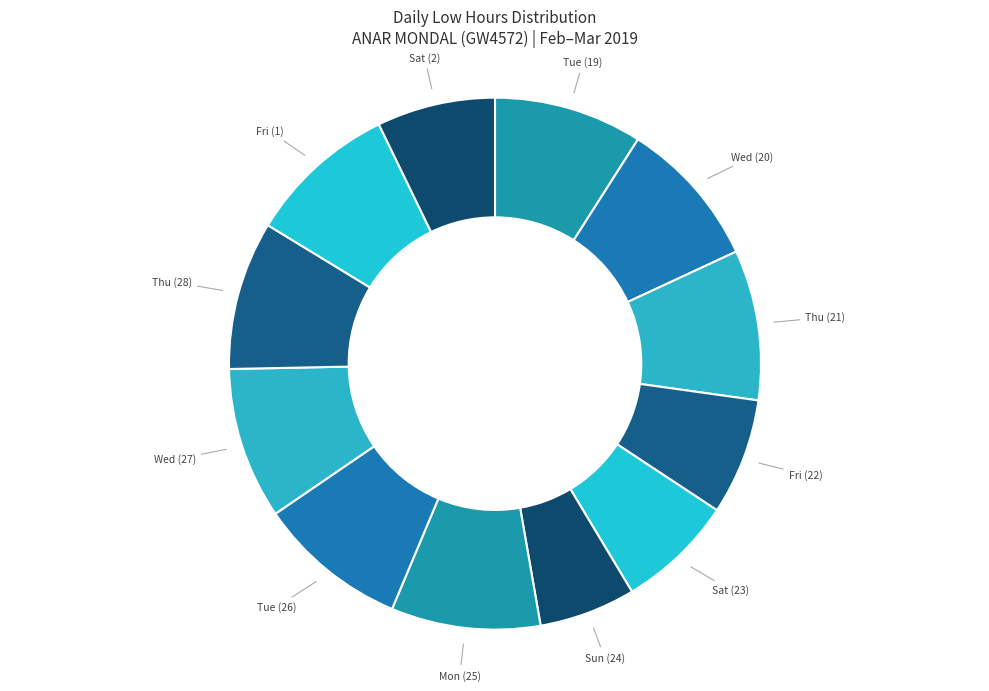

Approximately how many times larger is the value at Sat (23) compared to Fri (22)?

1.0